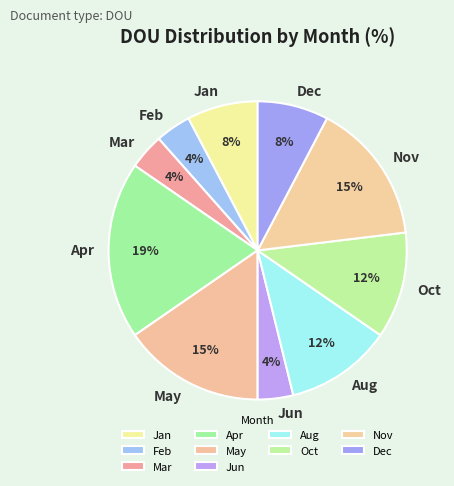

Which category has the biggest portion of the pie?

Apr